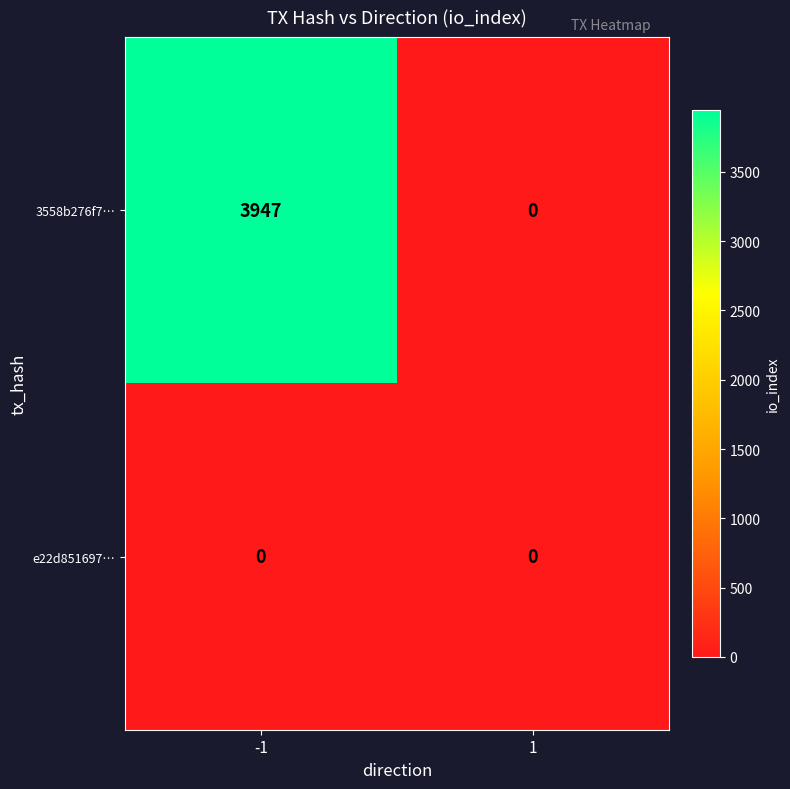

List the series in order of their peak value, lowest first.

e22d851697…, 3558b276f7…